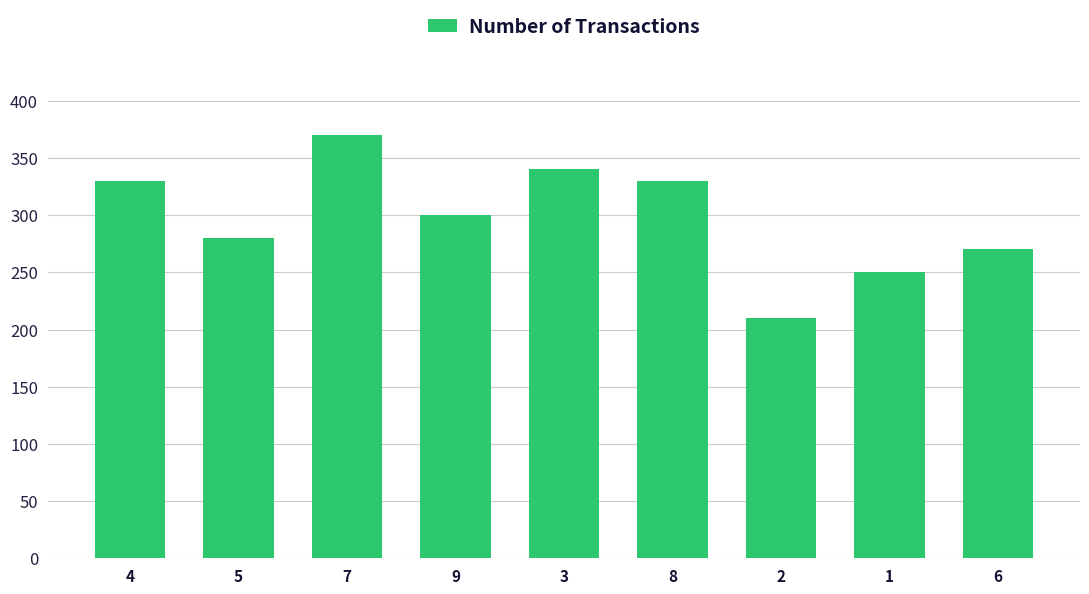

Reading left to right, list all the values displayed in this chart.

330	280	370	300	340	330	210	250	270